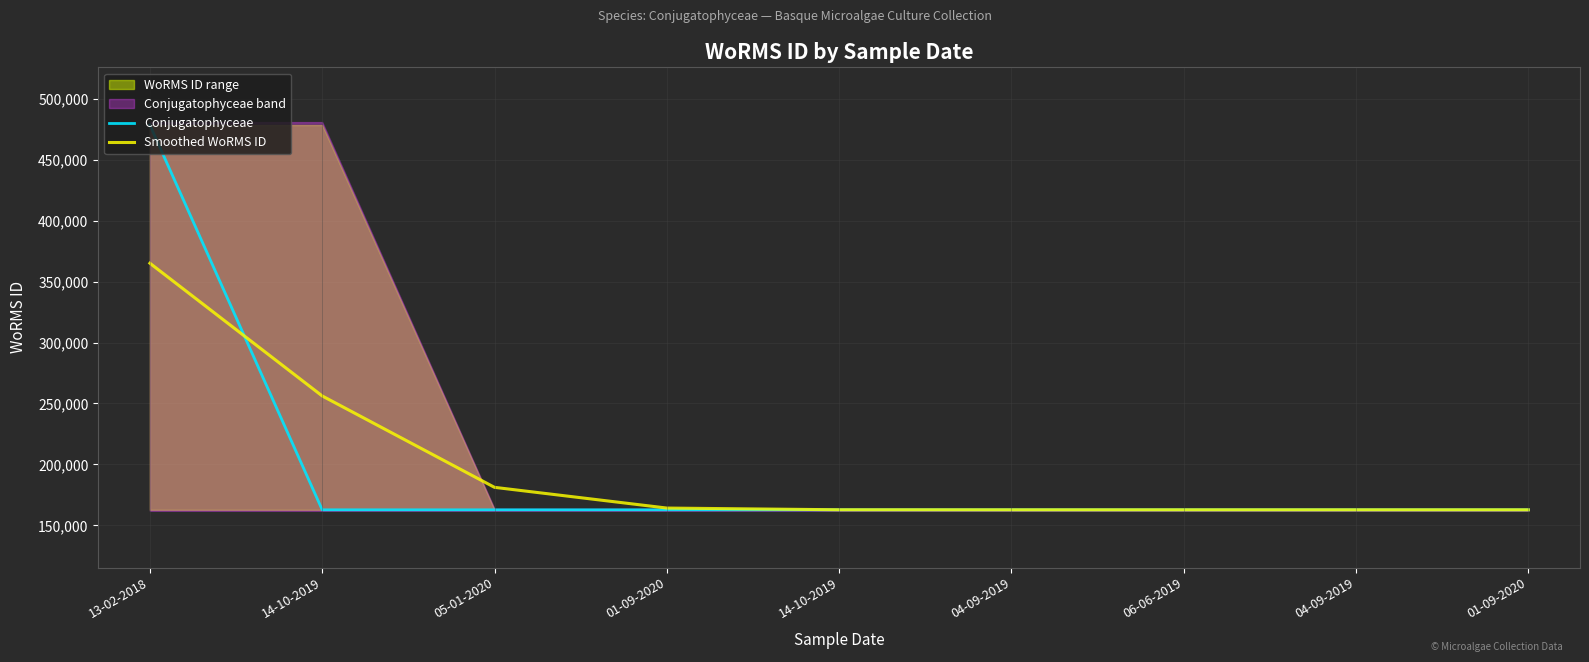

How many intersections are there between Conjugatophyceae and Smoothed WoRMS ID?

3